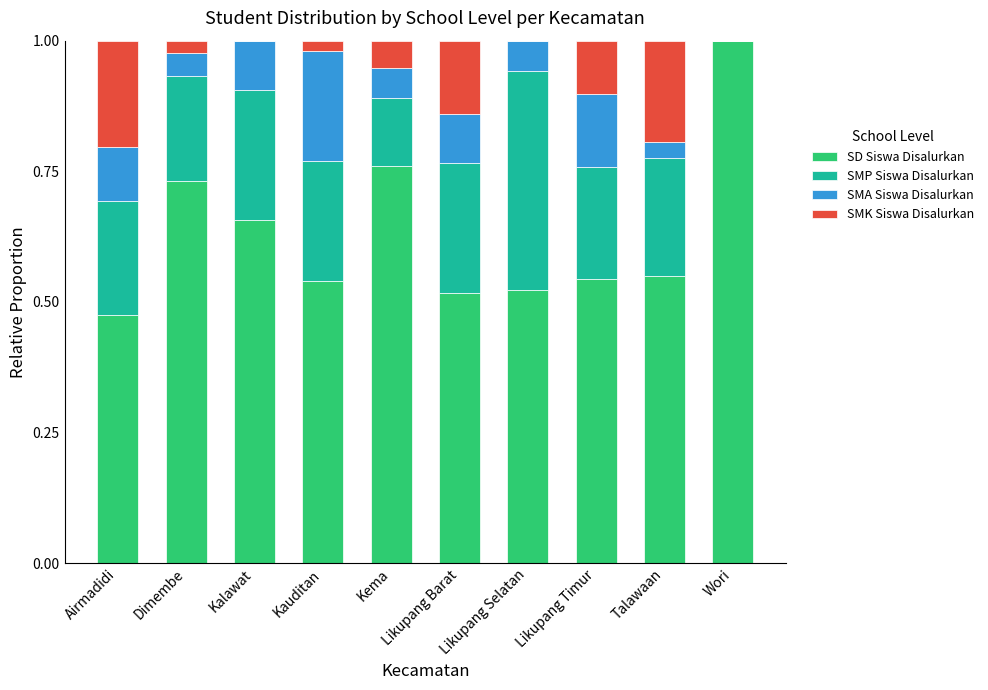

What is the total value across all series at Wori?

1.0